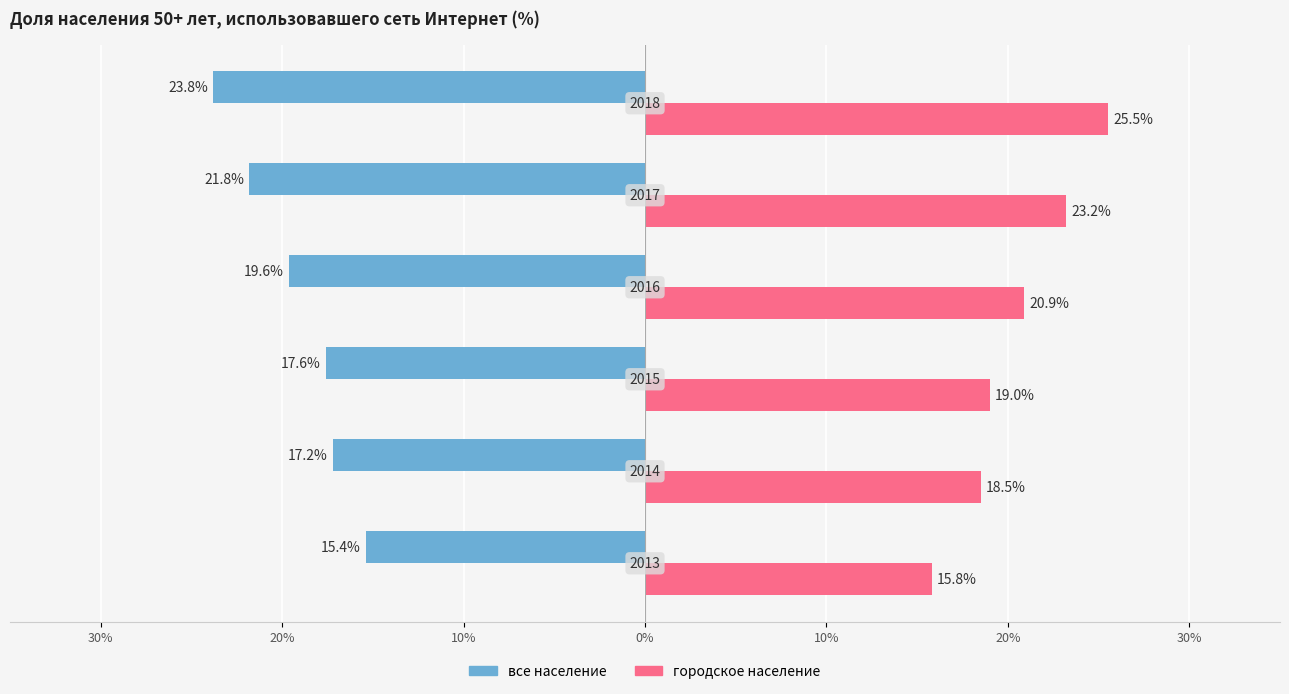

What are all the series names shown in the legend?

все население, городское население